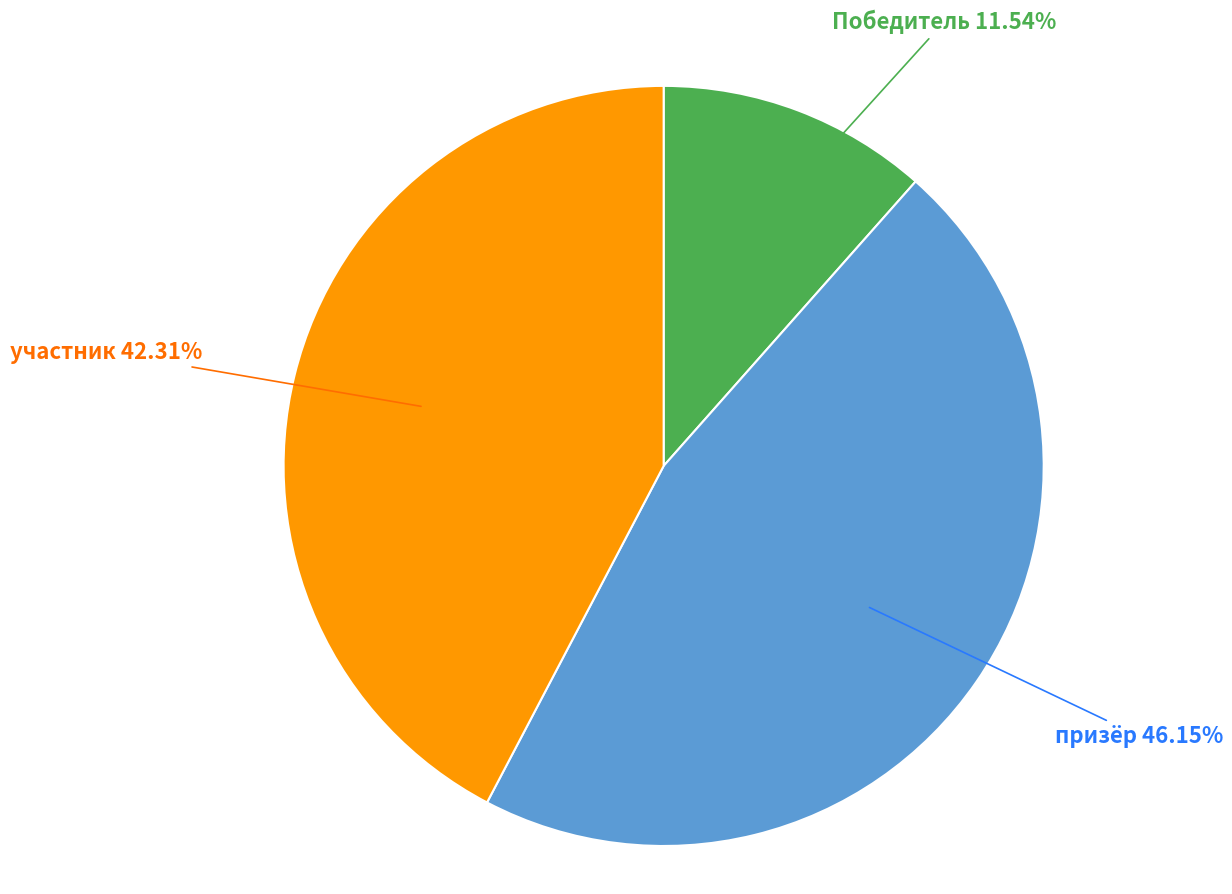

What is the total percentage of призёр and участник?

88.5%